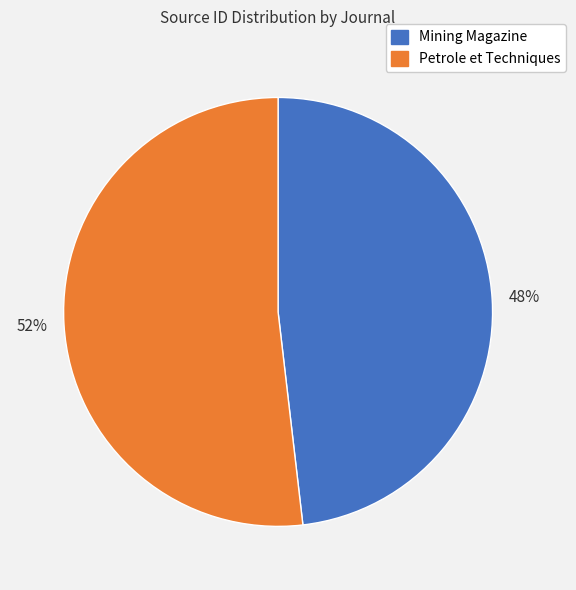

To the nearest percent, what percentage of the pie is Petrole et Techniques?

52%